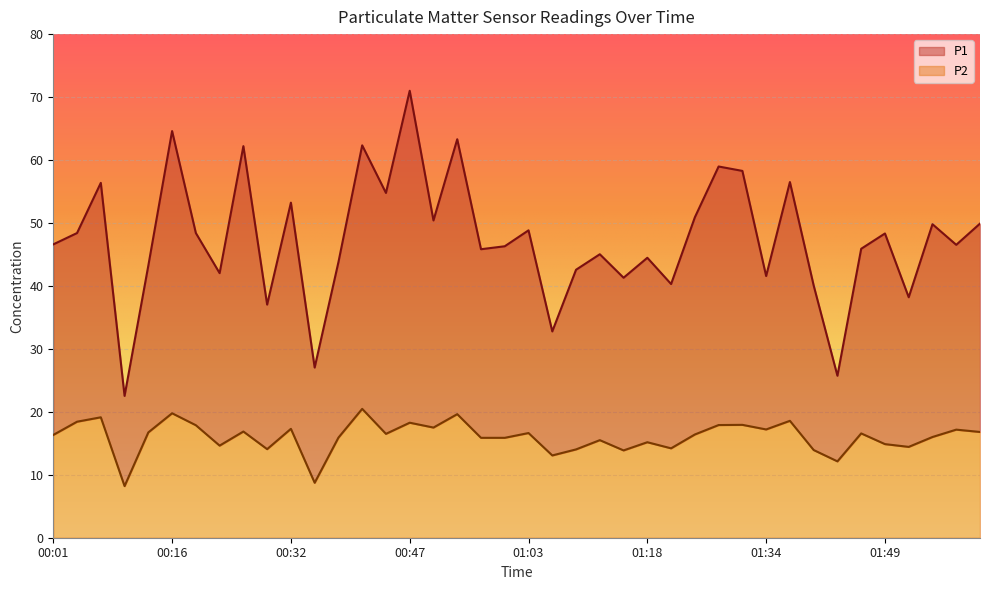

Where is the first local minimum for P1?

00:10